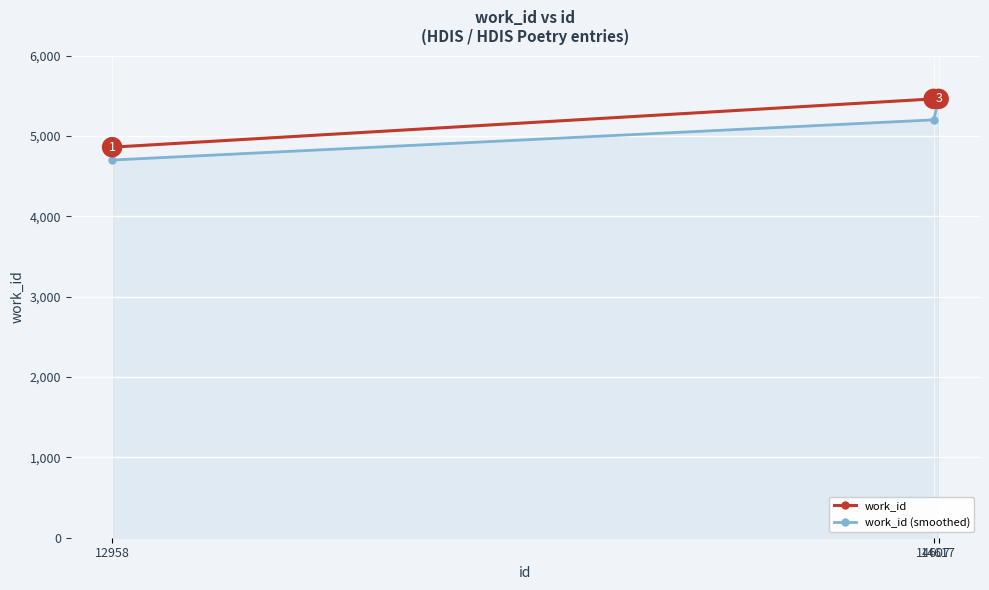

At which category is the sum across all series the highest?

14617